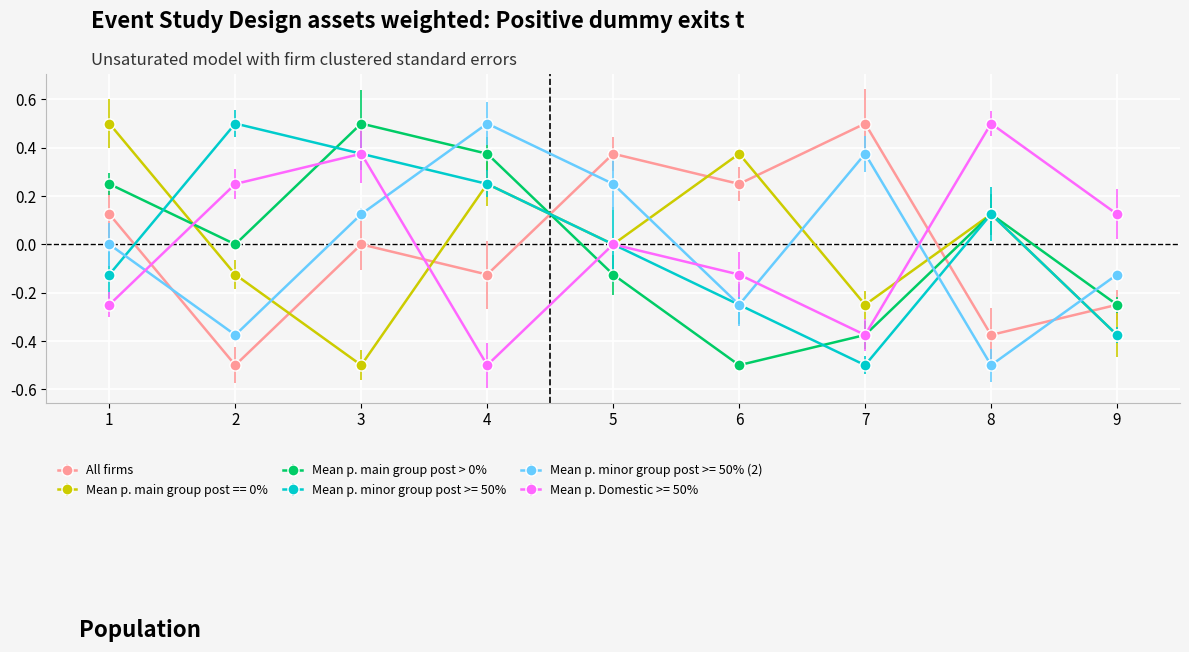

At which category is the sum across all series the highest?

3